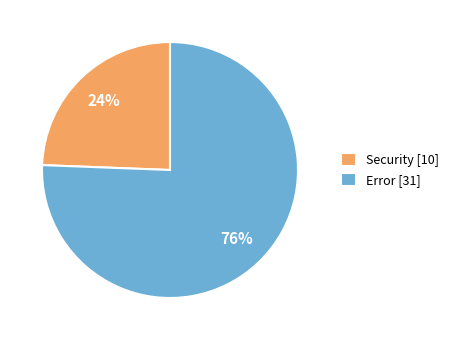

To the nearest percent, what is the average slice percentage?

50%